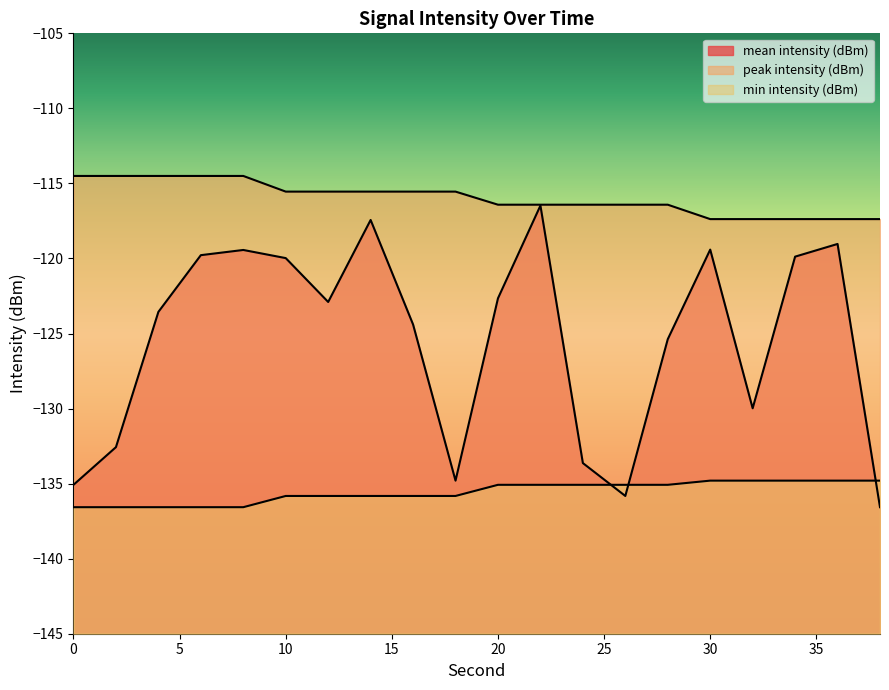

True or false: peak intensity (dBm) has a value of -116.4 at 24.

True